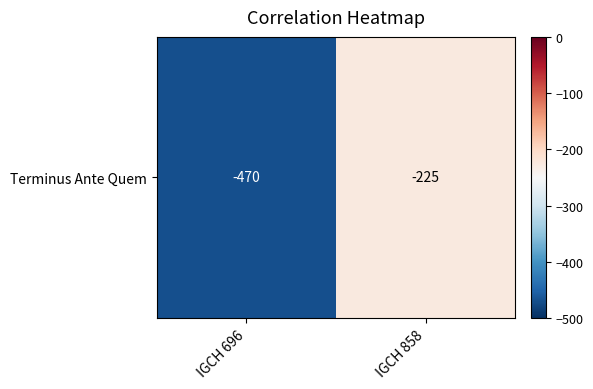

The value at IGCH 858 is -225. True or false?

True